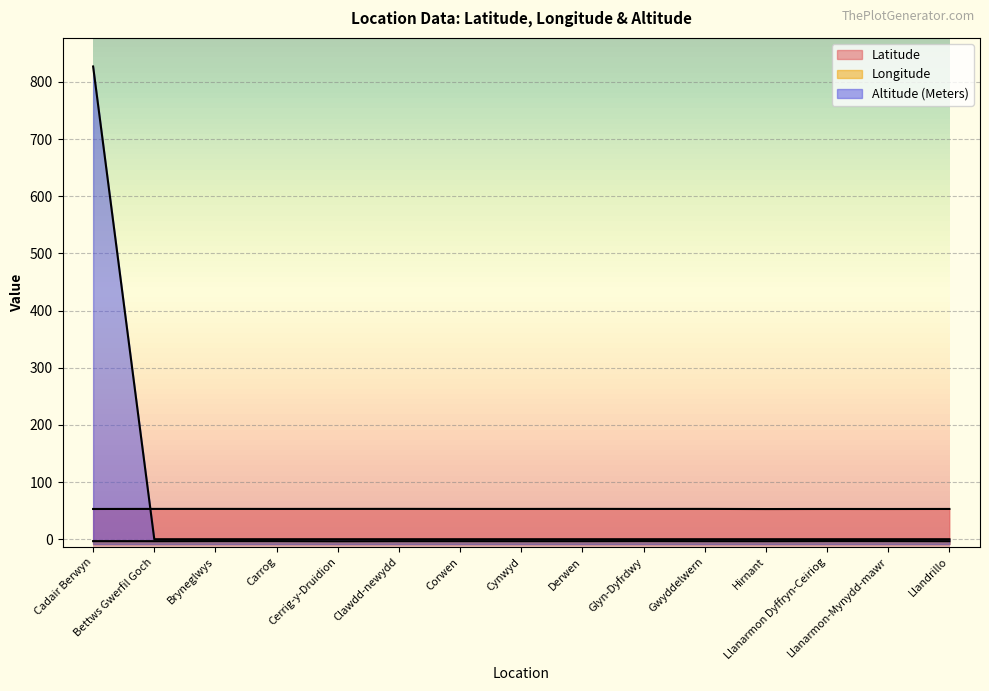

Which series has the largest range (max minus min)?

Altitude (Meters)